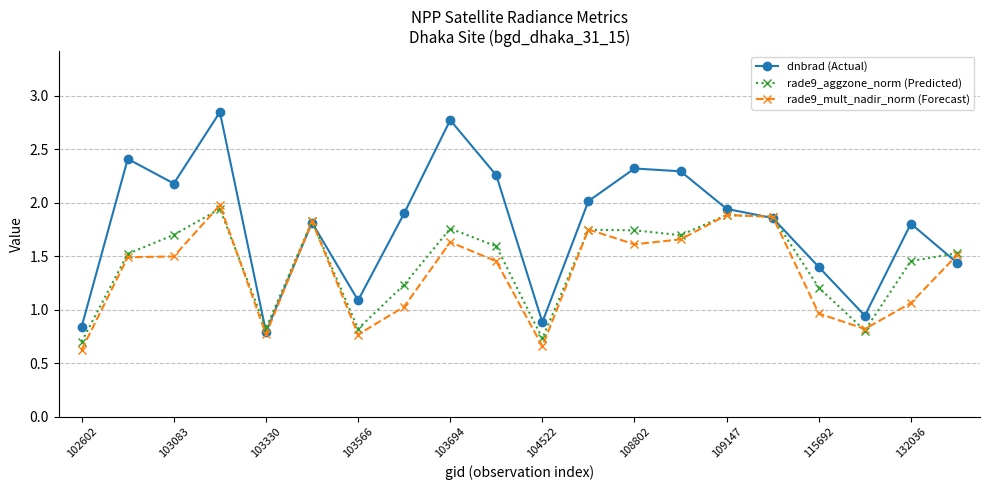

True or false: rade9_mult_nadir_norm (Forecast) has more than 2 points higher than both neighbors.

True